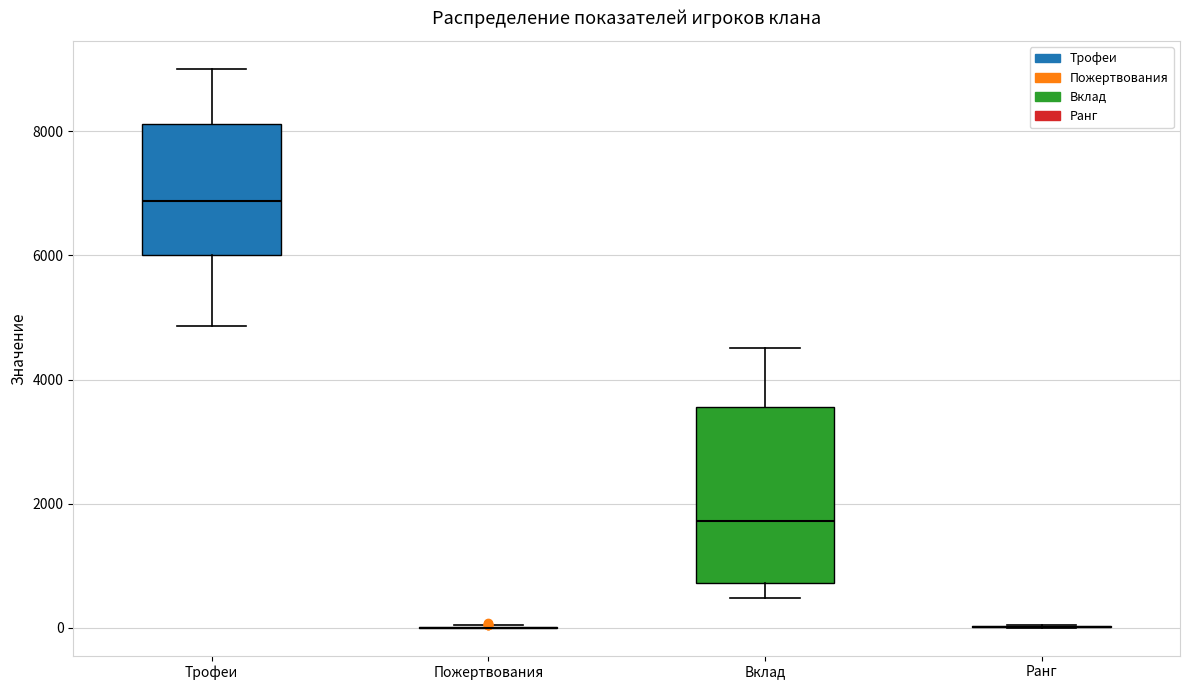

Reading left to right, transcribe this box plot: for each box, give where its median line is, the range the box spans, and where its two whiskers end, as read against the y-axis. The values are not printed on the chart, so give them approximately, as read against the axis.

Трофеи: median 6800, box 6000 to 8200, whiskers 4800 to 9000
Пожертвования: box collapsed to a line at 0, whiskers 0 to 0
Вклад: median 1800, box 800 to 3600, whiskers 400 to 4600
Ранг: box collapsed to a line at 0, whiskers 0 to 0